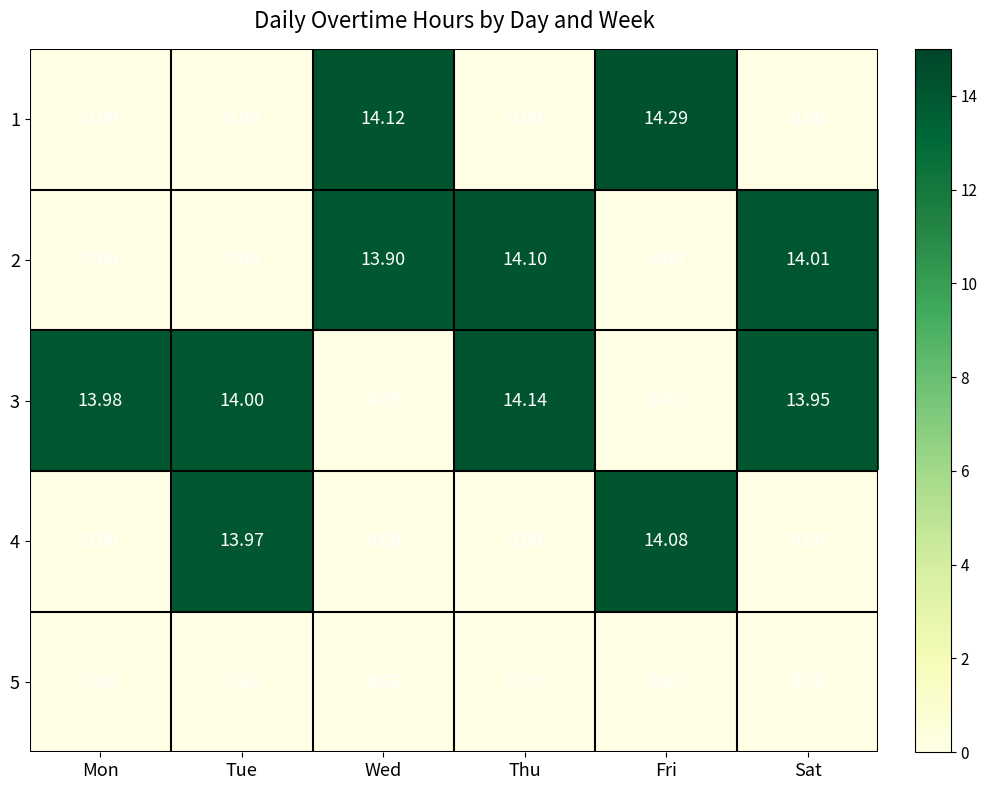

What is the difference between the highest and lowest values at Wed?

14.1